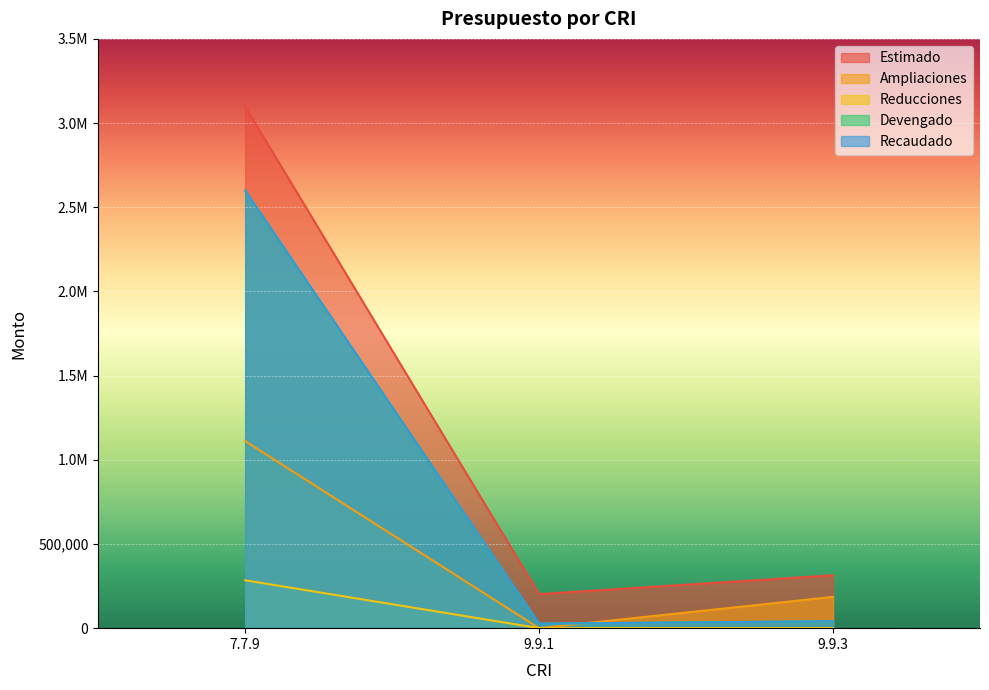

List the labels in order of Reducciones value, smallest first.

9.9.1, 9.9.3, 7.7.9